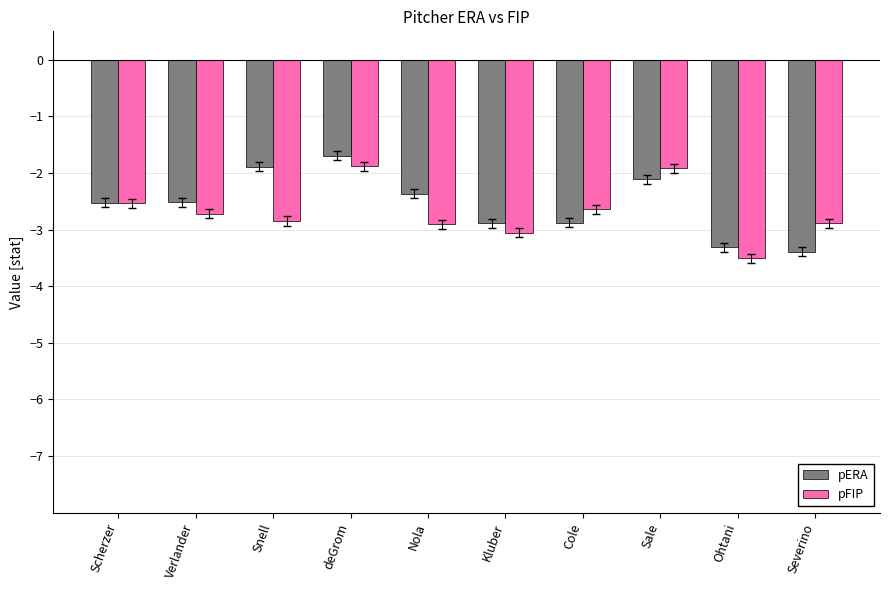

True or false: pERA has a value of -1.7 at deGrom.

True